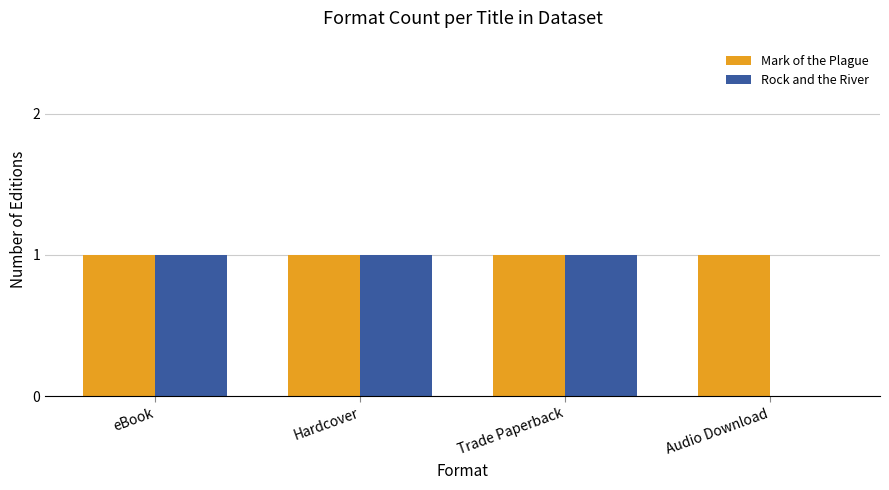

Reading right to left, list all the values displayed in this chart.

Mark of the Plague: 1	1	1	1
Rock and the River: 0	1	1	1